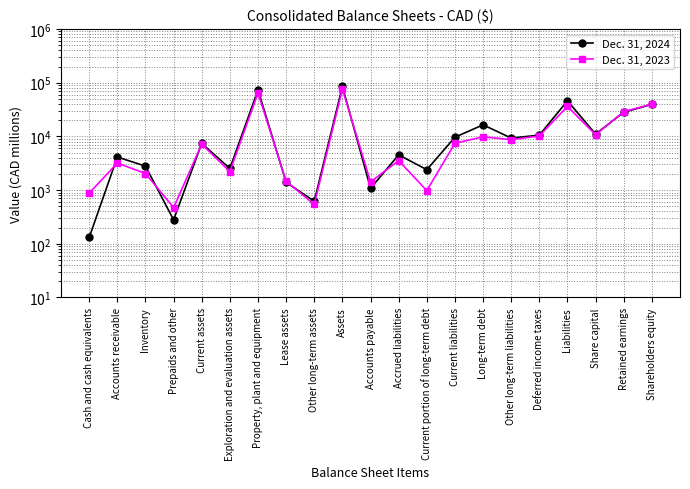

How many lines are shown in the chart?

2